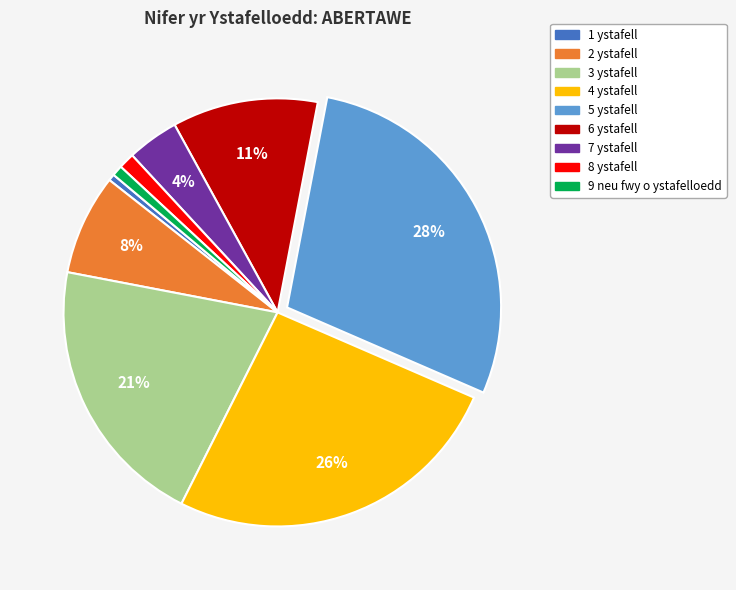

Is 2 ystafell the majority of the pie?

No